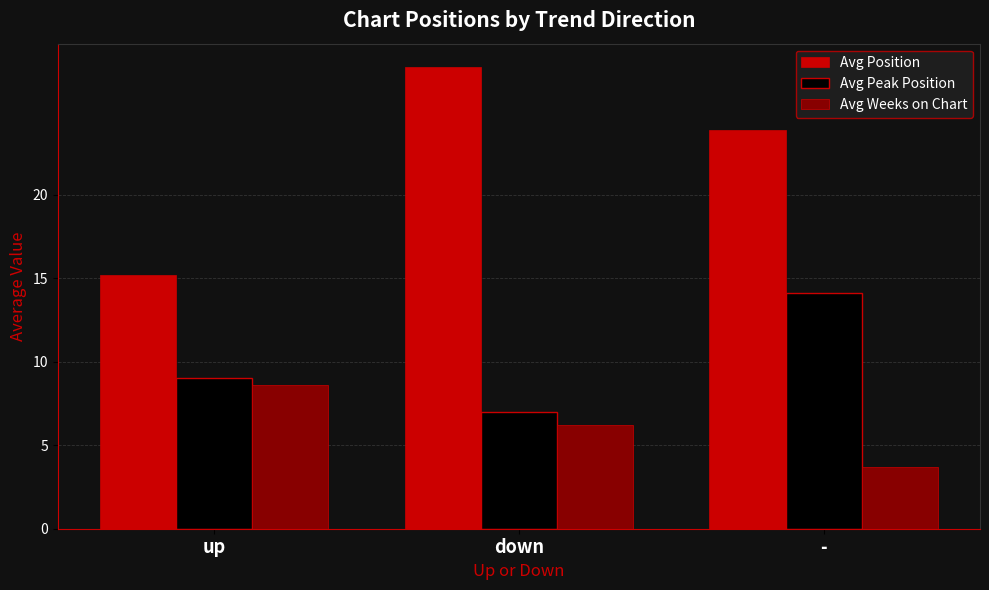

What is the value of the Avg Position bar at the 1st from the left?

15.2